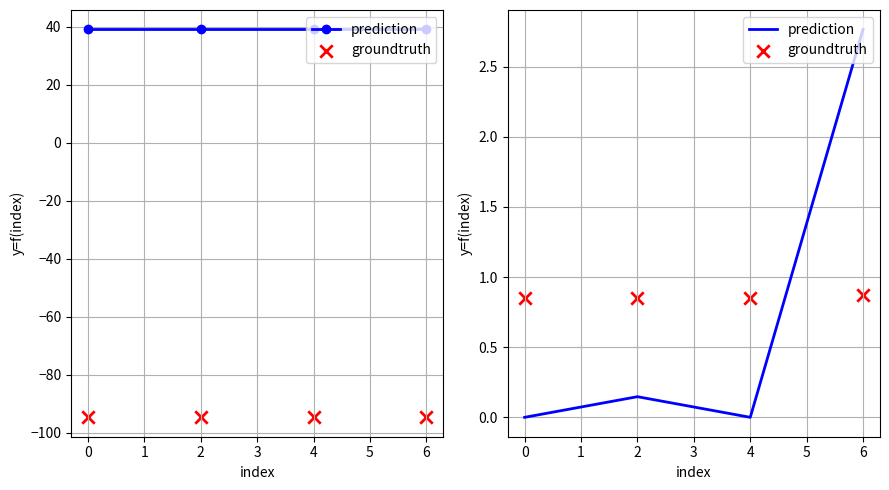

Is the value of groundtruth at 6 greater than the value of prediction at 2?

Yes